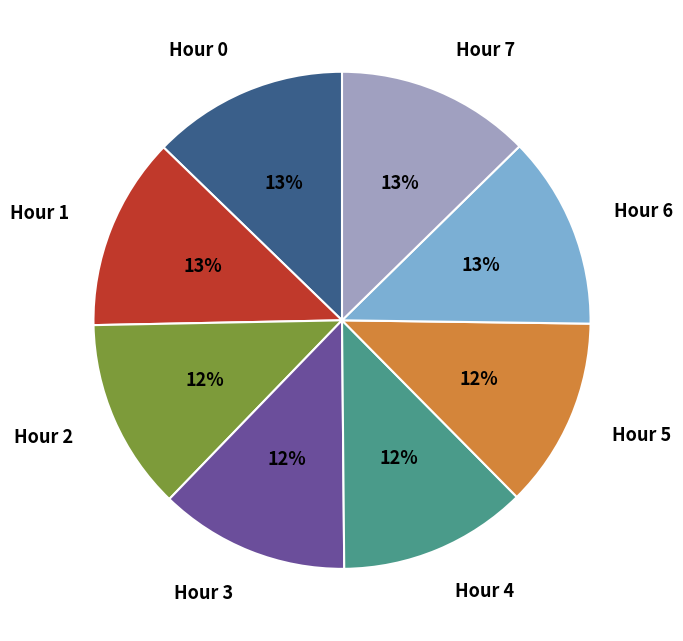

Do Hour 1 and Hour 0 together represent more than half of the pie?

No